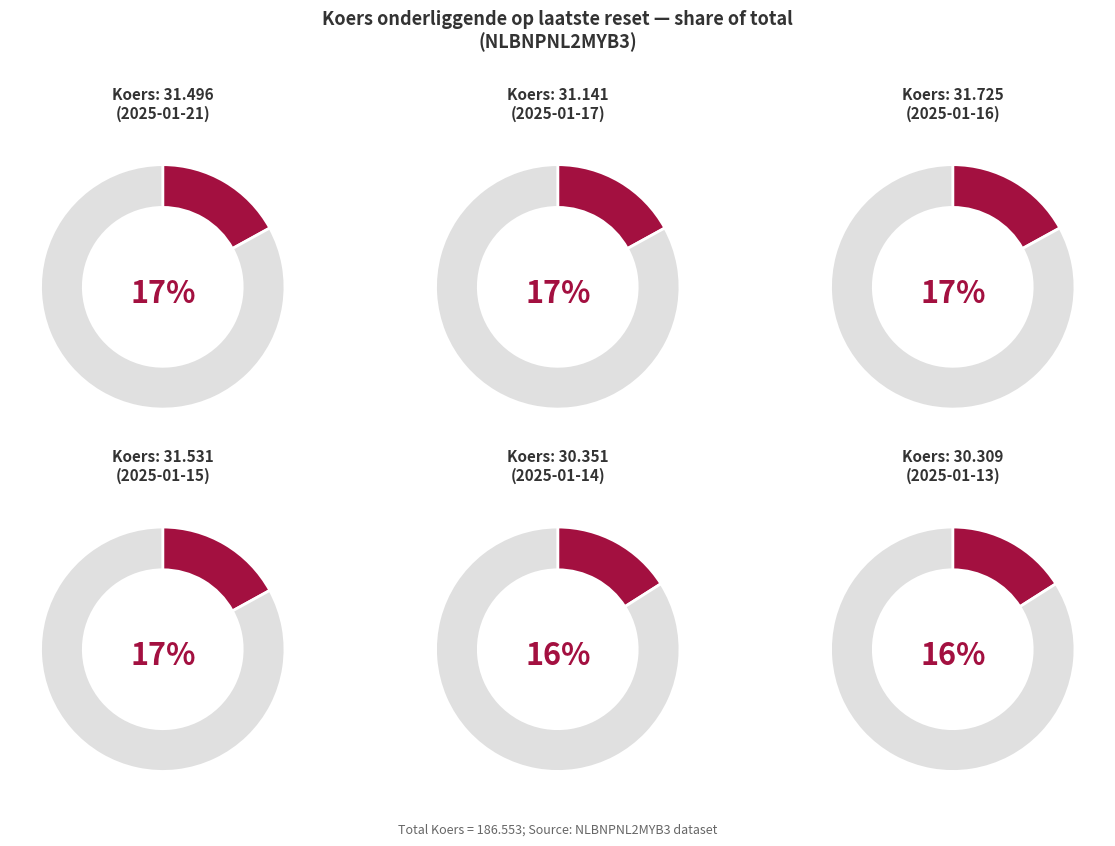

Does 2025-01-13 account for over 50% of the chart?

No